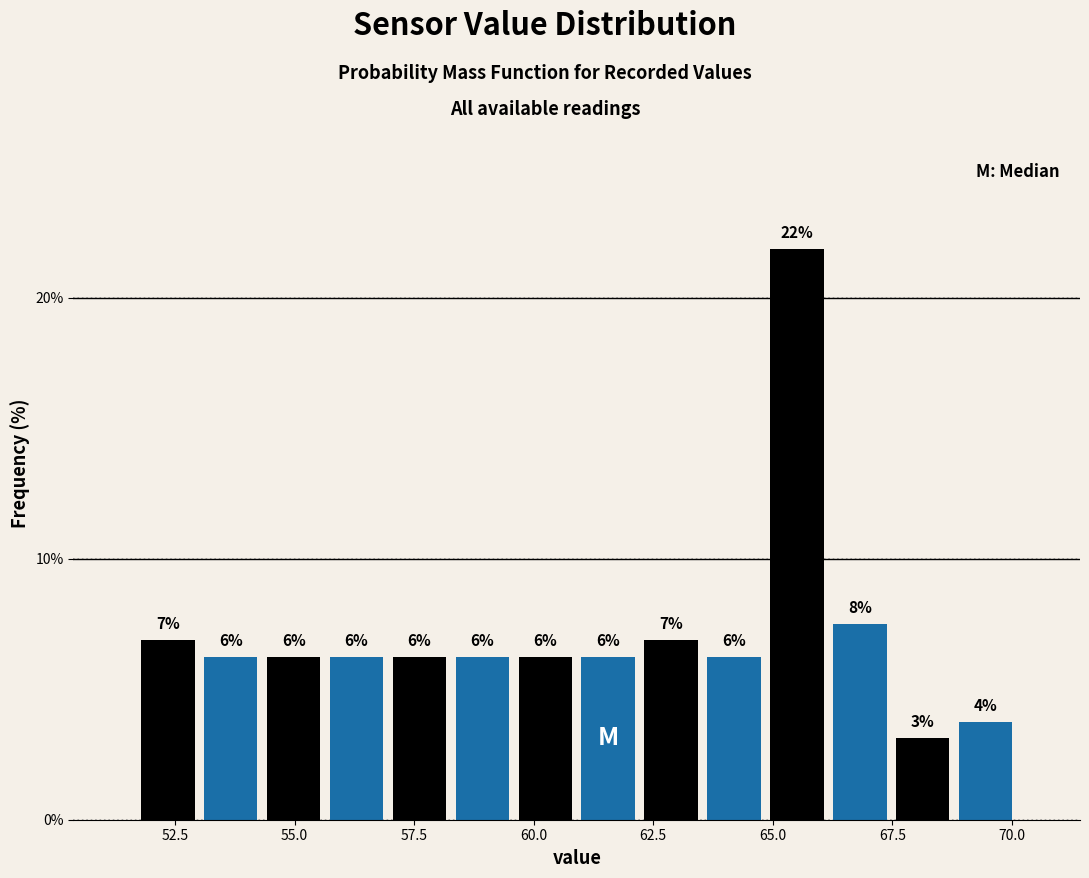

Read against the x-axis, roughly where is the centre of the tallest bar?

65.5